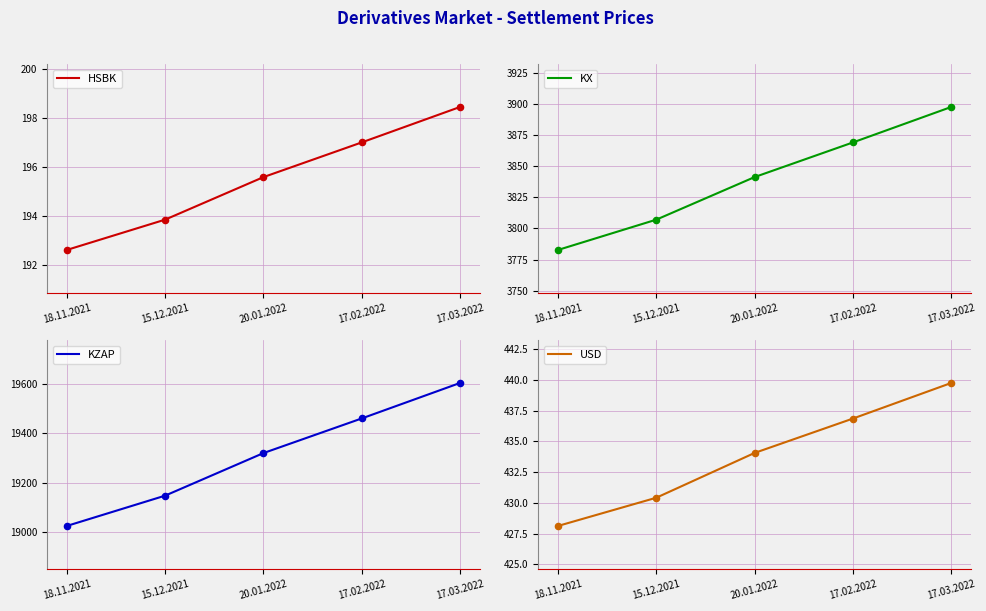

What are all the series names shown in the legend?

HSBK, KX, KZAP, USD